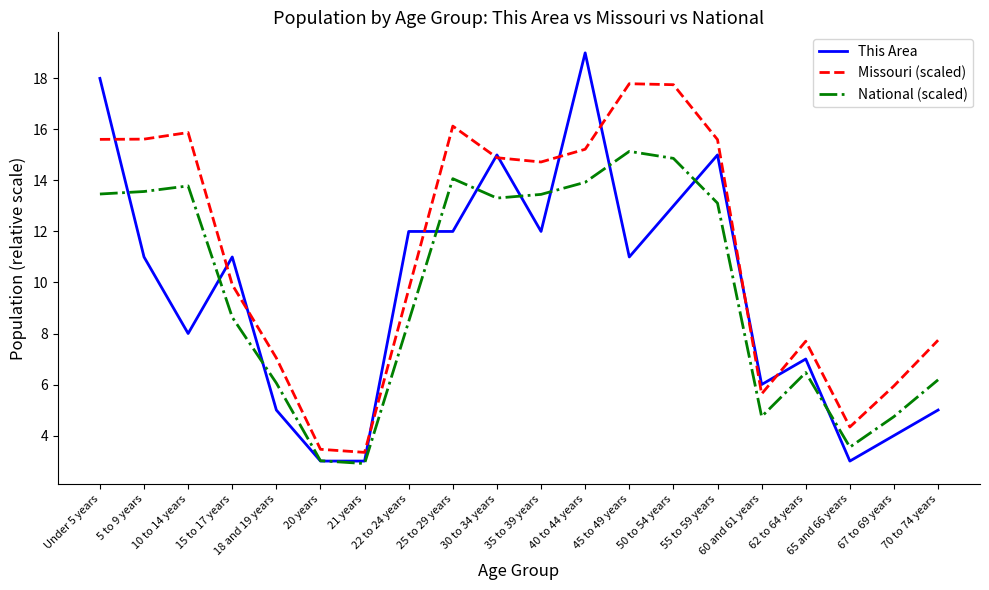

What are all the series names shown in the legend?

This Area, Missouri (scaled), National (scaled)